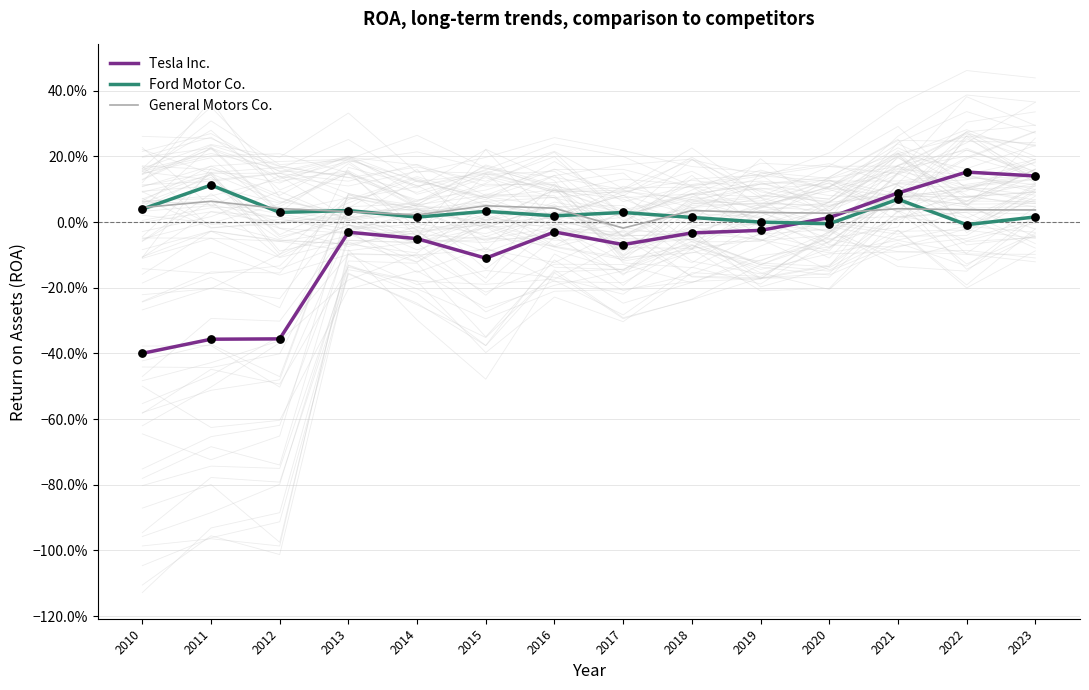

Which series has the widest spread of Y values?

Tesla Inc.